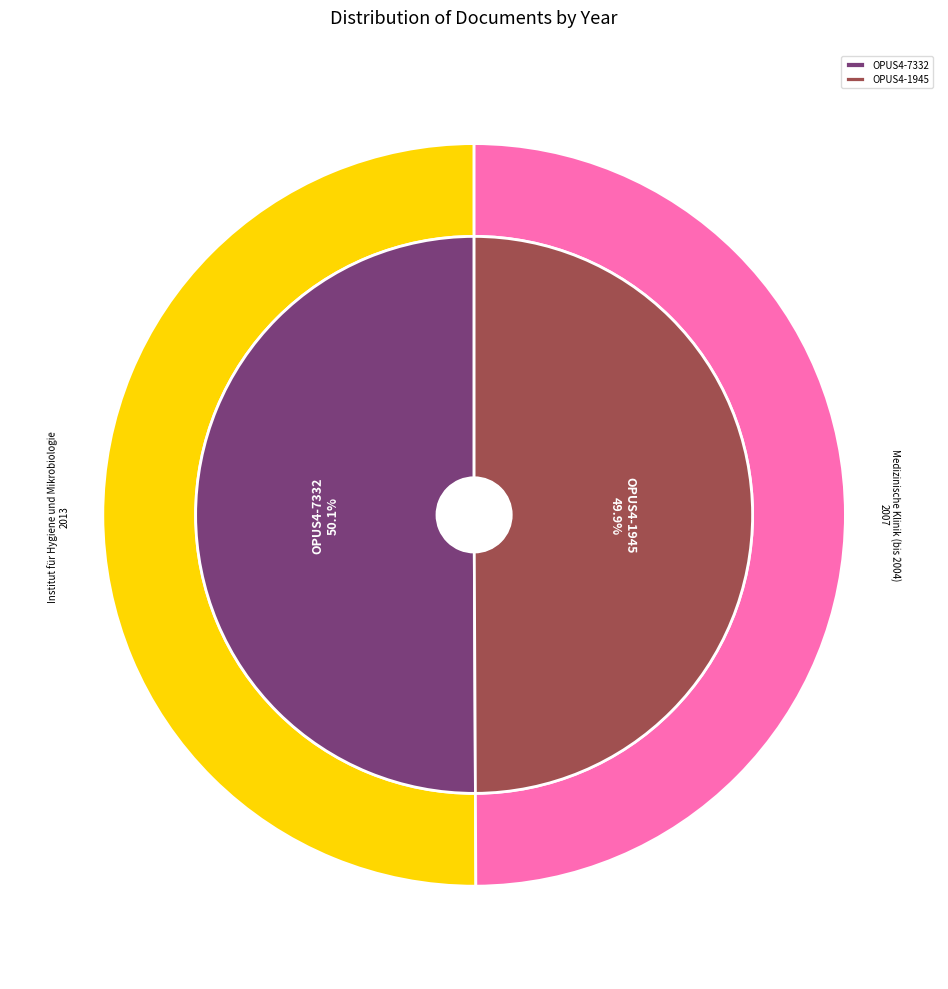

What is the ratio of the value at OPUS4-7332 to the value at OPUS4-1945?

1.0